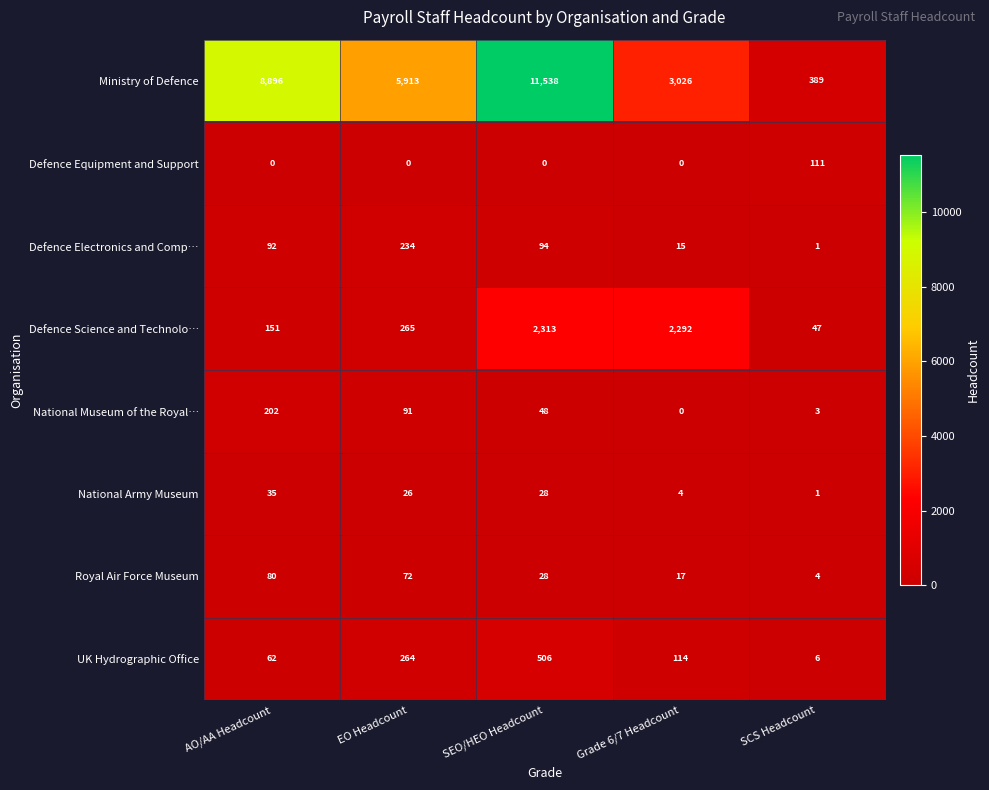

At AO/AA Headcount, list the series in order from smallest to largest.

Defence Equipment and Support, National Army Museum, UK Hydrographic Office, Royal Air Force Museum, Defence Electronics and Comp…, Defence Science and Technolo…, National Museum of the Royal…, Ministry of Defence